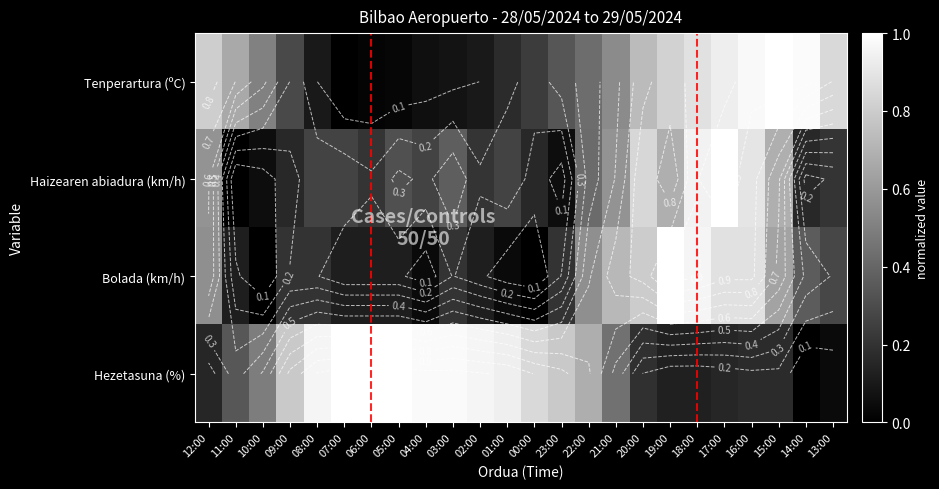

How many values in the Haizearen abiadura (km/h) series exceed 0?

23